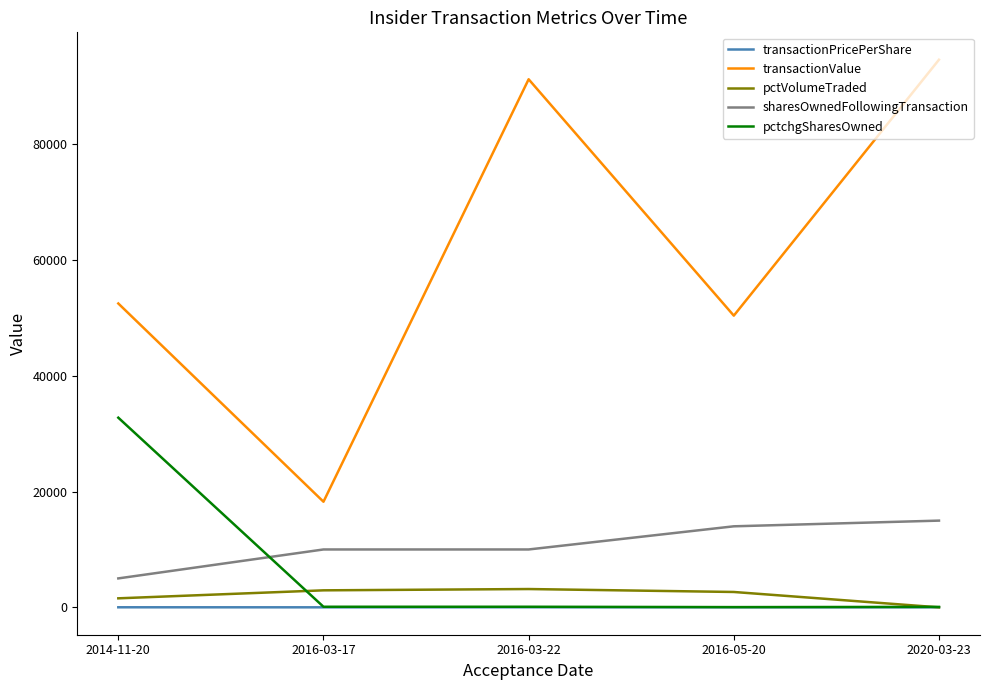

Which series has the largest range (max minus min)?

transactionValue